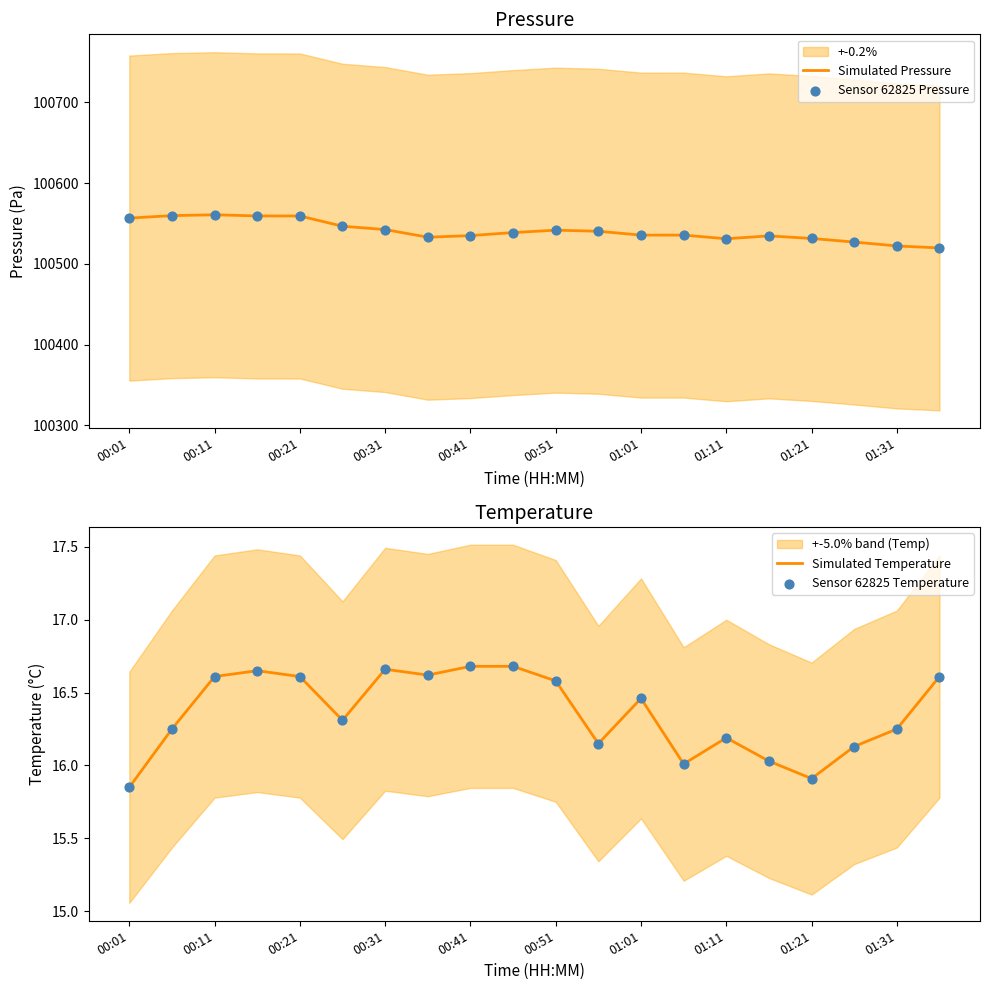

The Simulated Pressure series shows 100531.5 at 01:21. True or false?

True